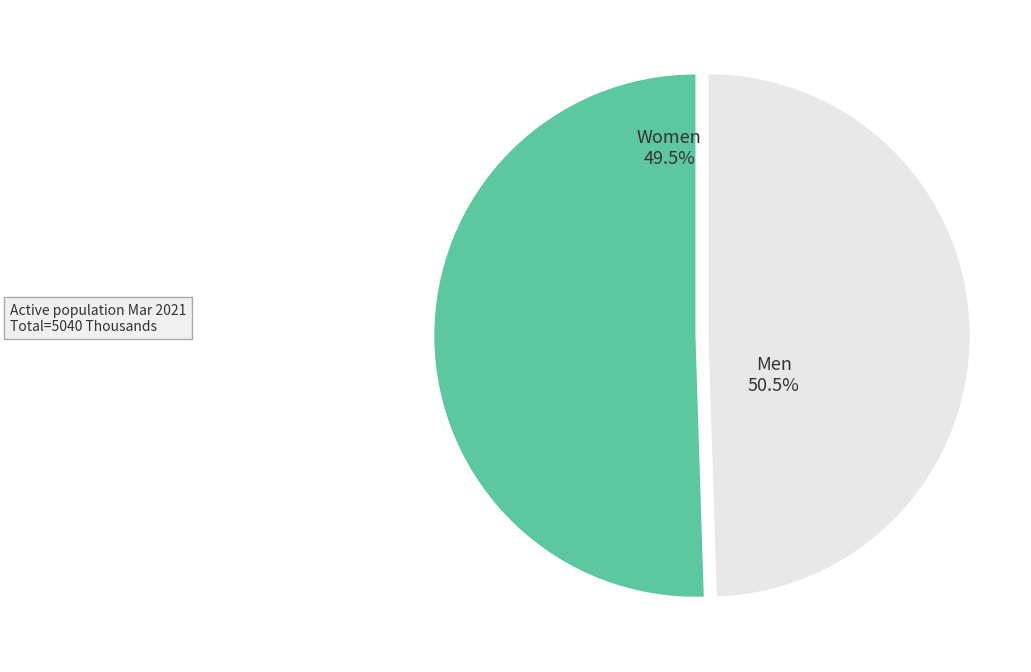

To the nearest percent, what is the difference between the largest and smallest slice percentages?

1%